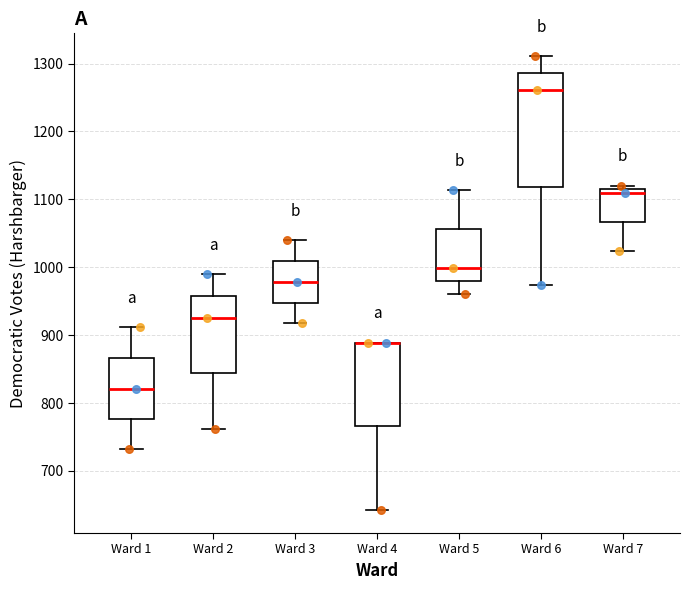

Comparing the boxes themselves (not the whiskers), which one is the tallest?

Ward 6